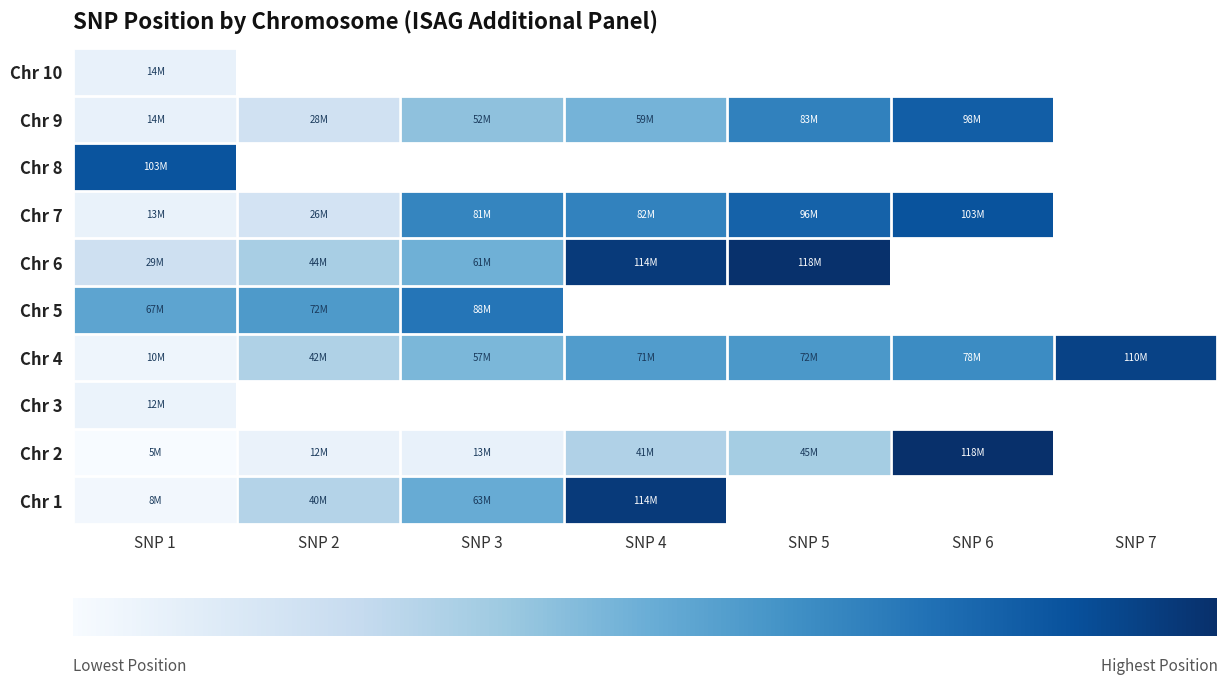

What is the greatest value displayed?

118773633.0